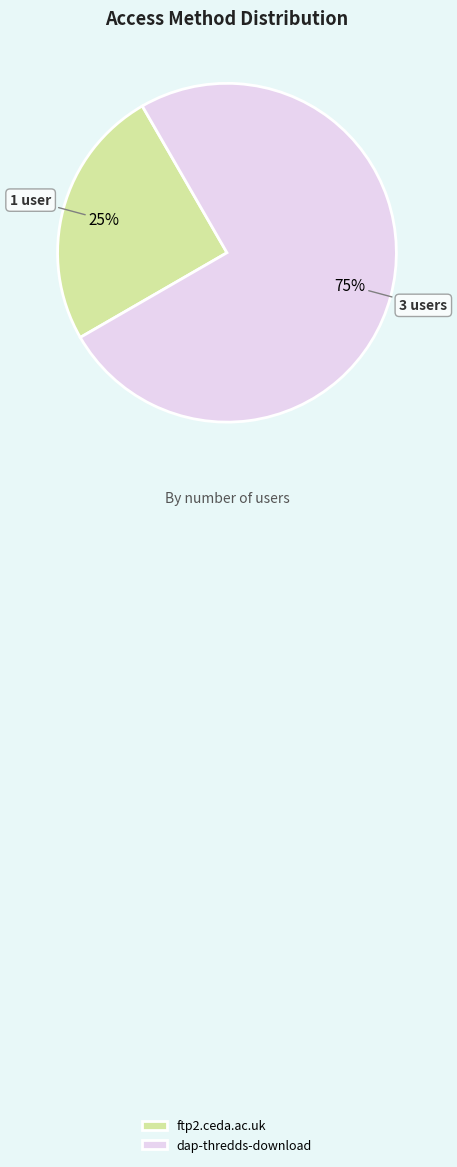

Which category has the smallest portion of the pie?

ftp2.ceda.ac.uk